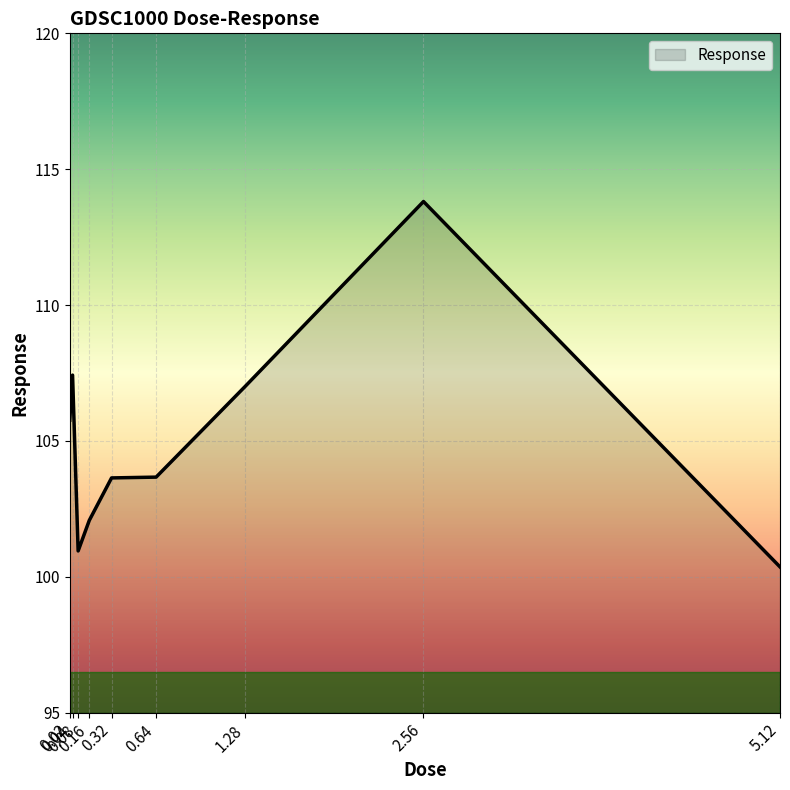

At which category does the chart reach its minimum across all series?

5.12